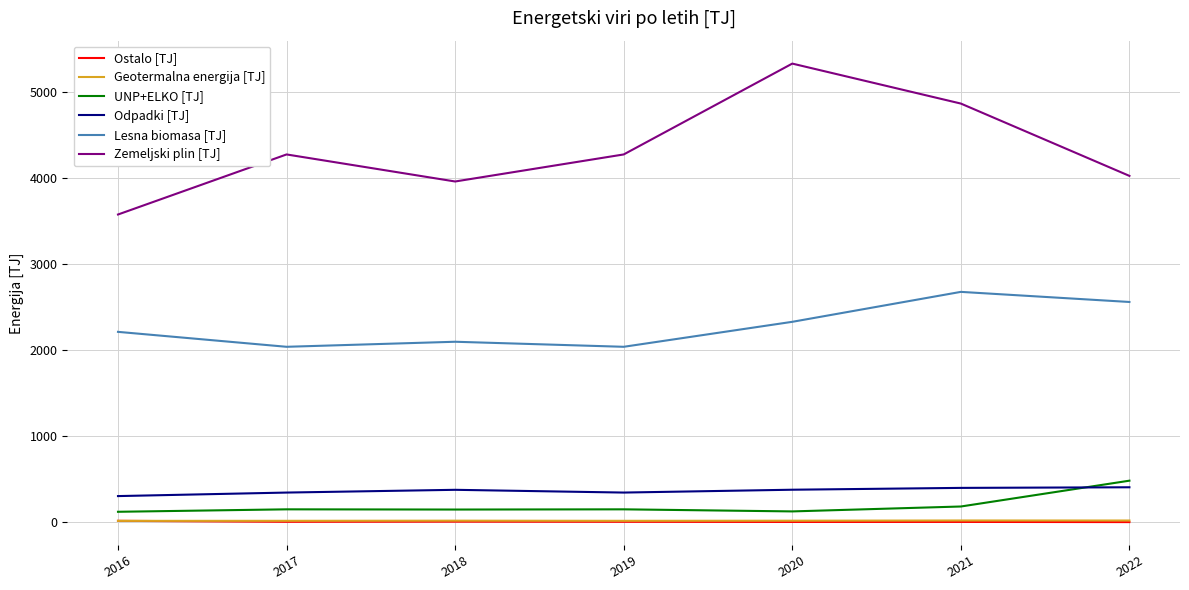

Which series has the widest spread of values?

Zemeljski plin [TJ]